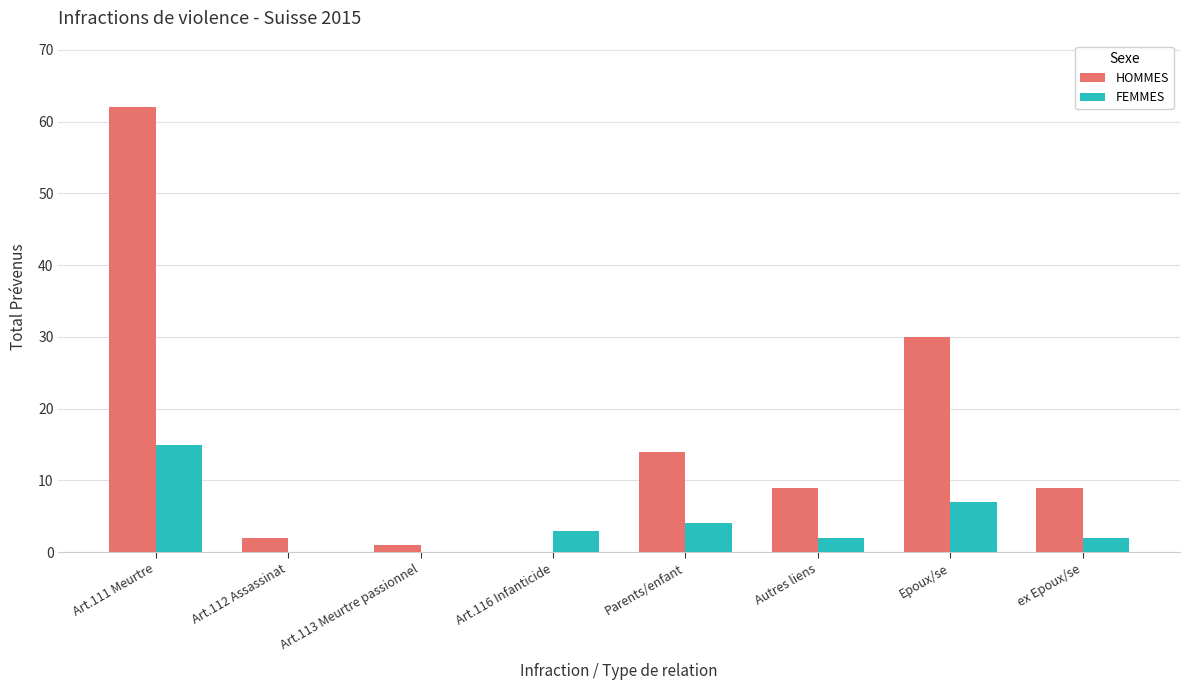

The value of FEMMES at Parents/enfant is 4. True or false?

True